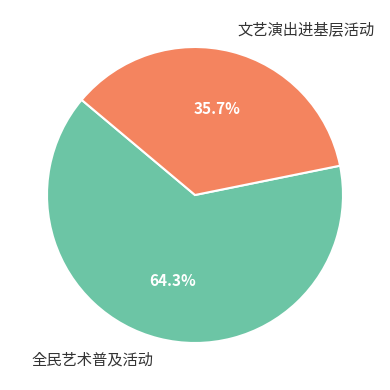

What is the total percentage of 全民艺术普及活动 and 文艺演出进基层活动?

100.0%